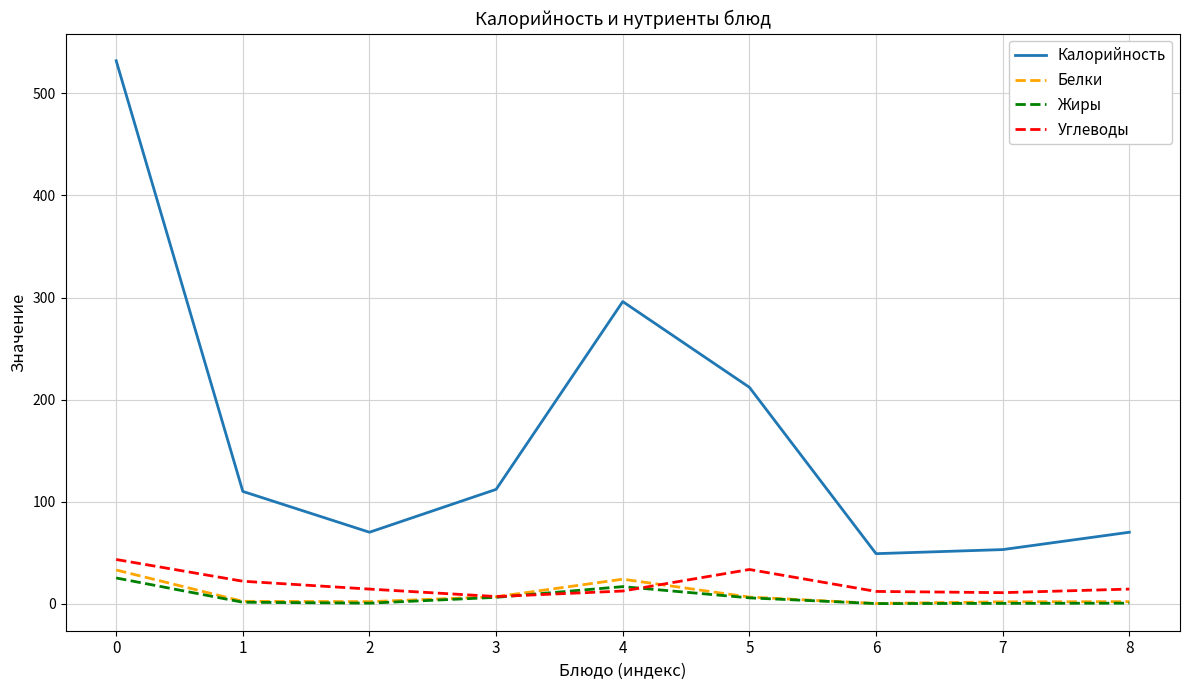

What is the average value of the Жиры series?

6.3